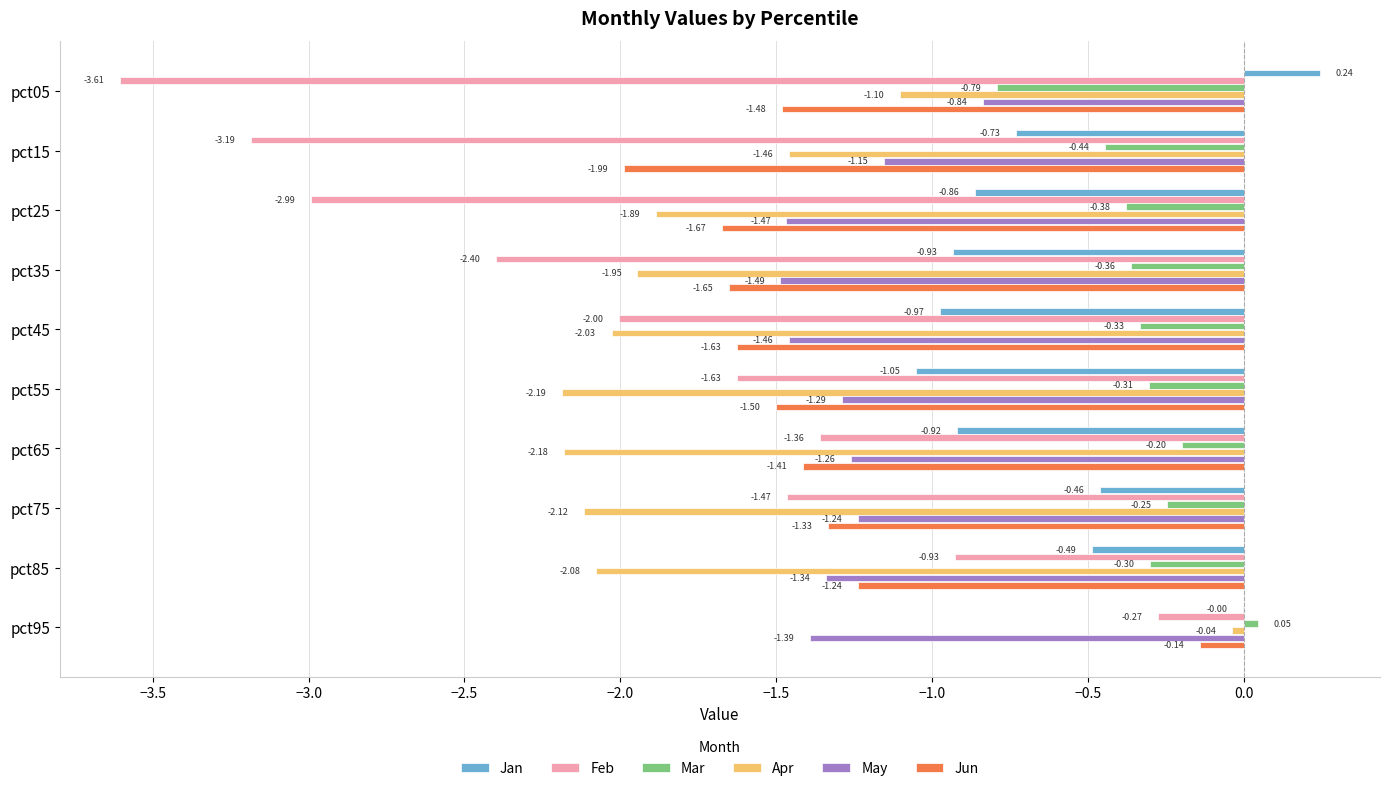

What is the sum of the Apr values at pct25 and pct55?

-4.1